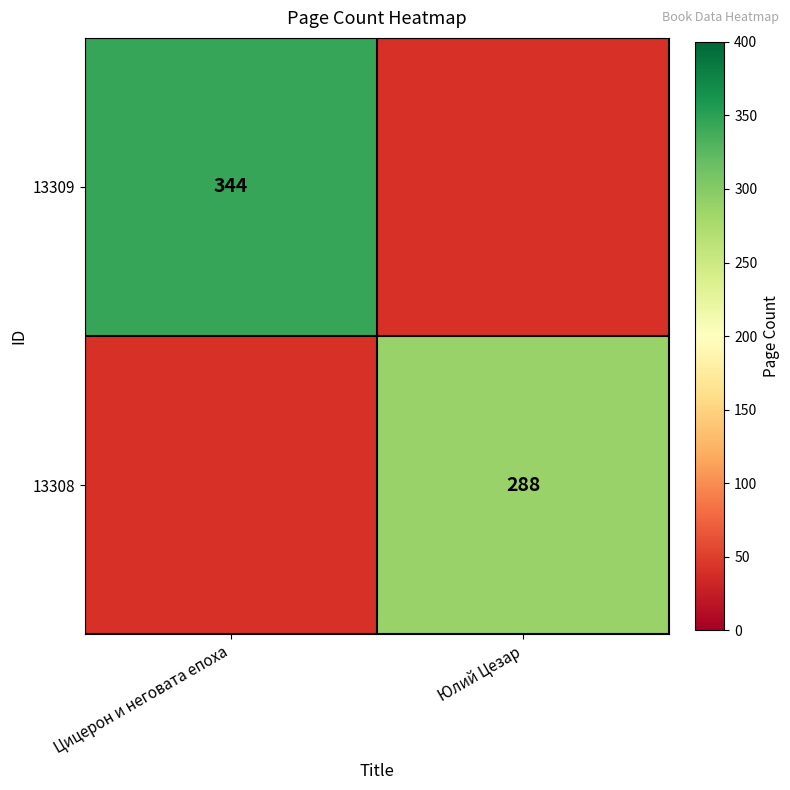

Is it true that 13309 equals 344 at Цицерон и неговата епоха?

True